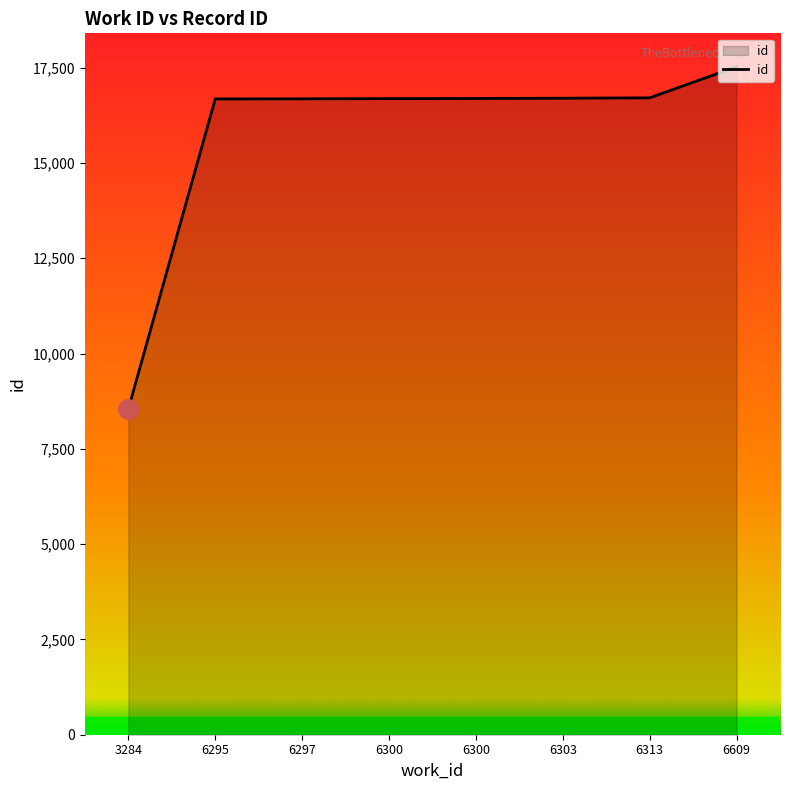

At which category does the chart reach its minimum across all series?

3284